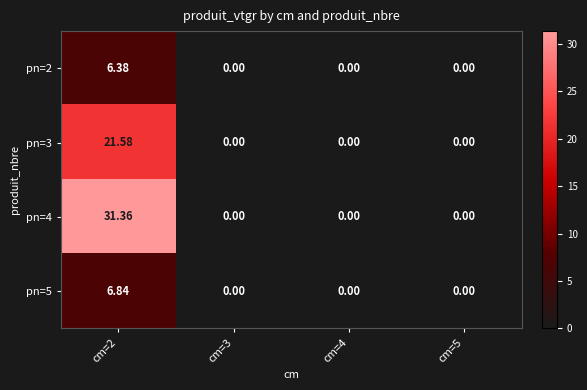

What is the maximum value shown in the chart?

31.4